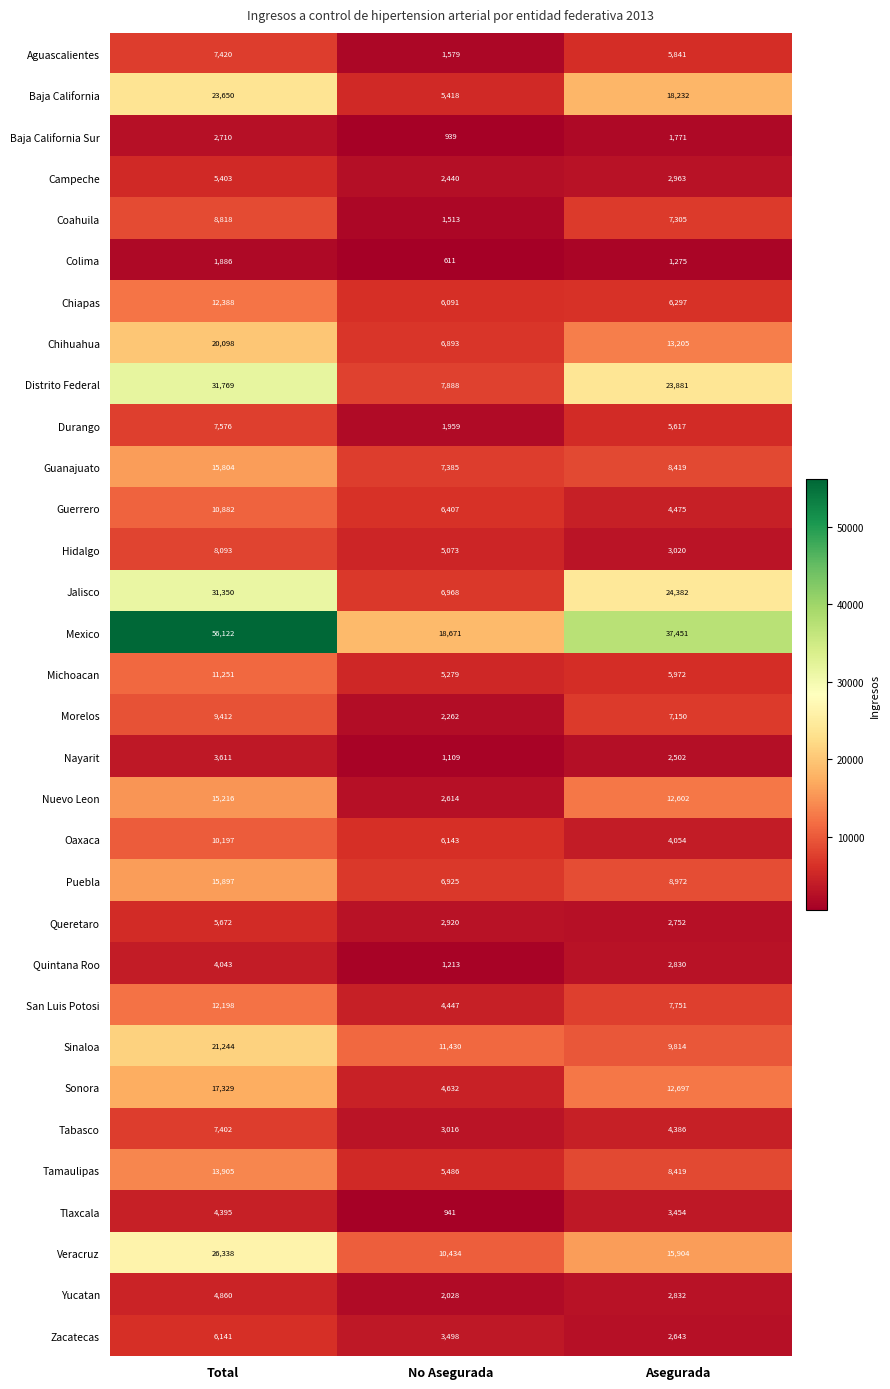

Rank the series at No Asegurada from highest to lowest value.

Mexico, Sinaloa, Veracruz, Distrito Federal, Guanajuato, Jalisco, Puebla, Chihuahua, Guerrero, Oaxaca, Chiapas, Tamaulipas, Baja California, Michoacan, Hidalgo, Sonora, San Luis Potosi, Zacatecas, Tabasco, Queretaro, Nuevo Leon, Campeche, Morelos, Yucatan, Durango, Aguascalientes, Coahuila, Quintana Roo, Nayarit, Tlaxcala, Baja California Sur, Colima